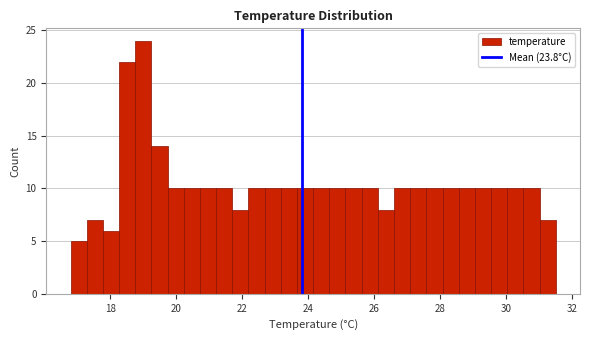

Read against the x-axis, roughly where is the centre of the tallest bar?

19.0